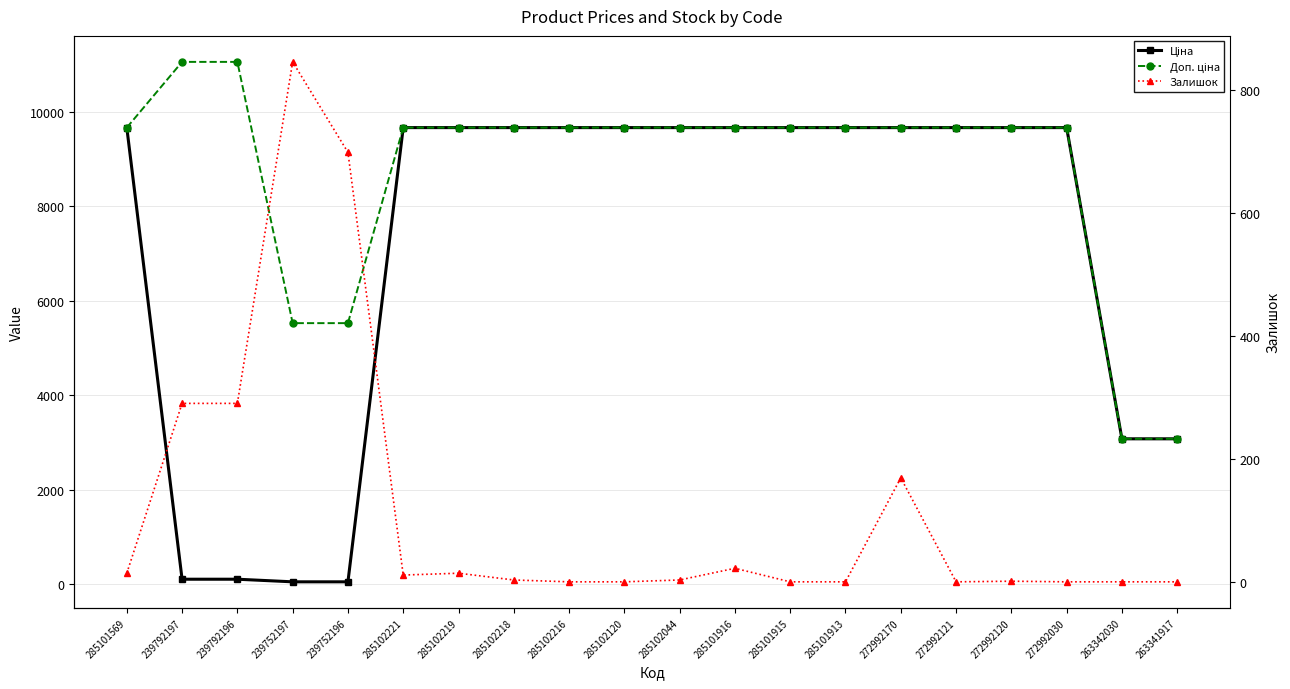

Does the chart have visible grid lines?

Yes